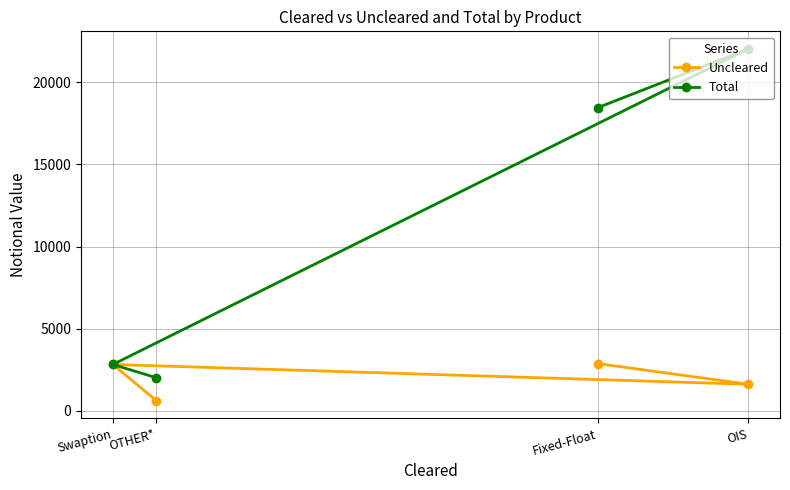

True or false: Total and Uncleared cross at least once.

False